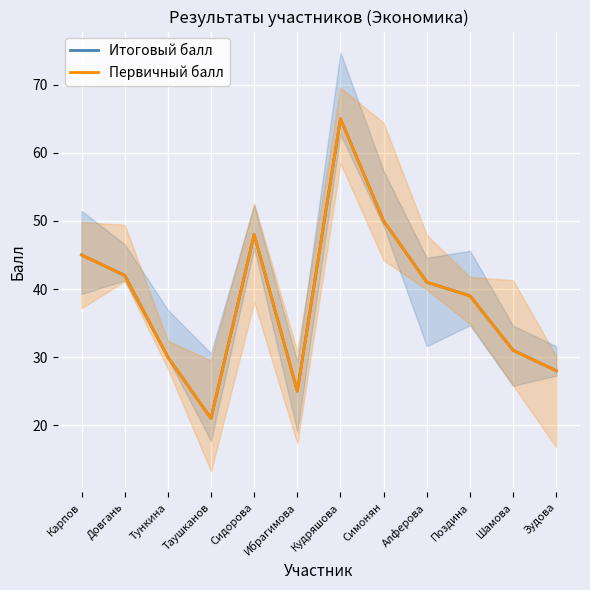

How many values in the Первичный балл series exceed 41?

5